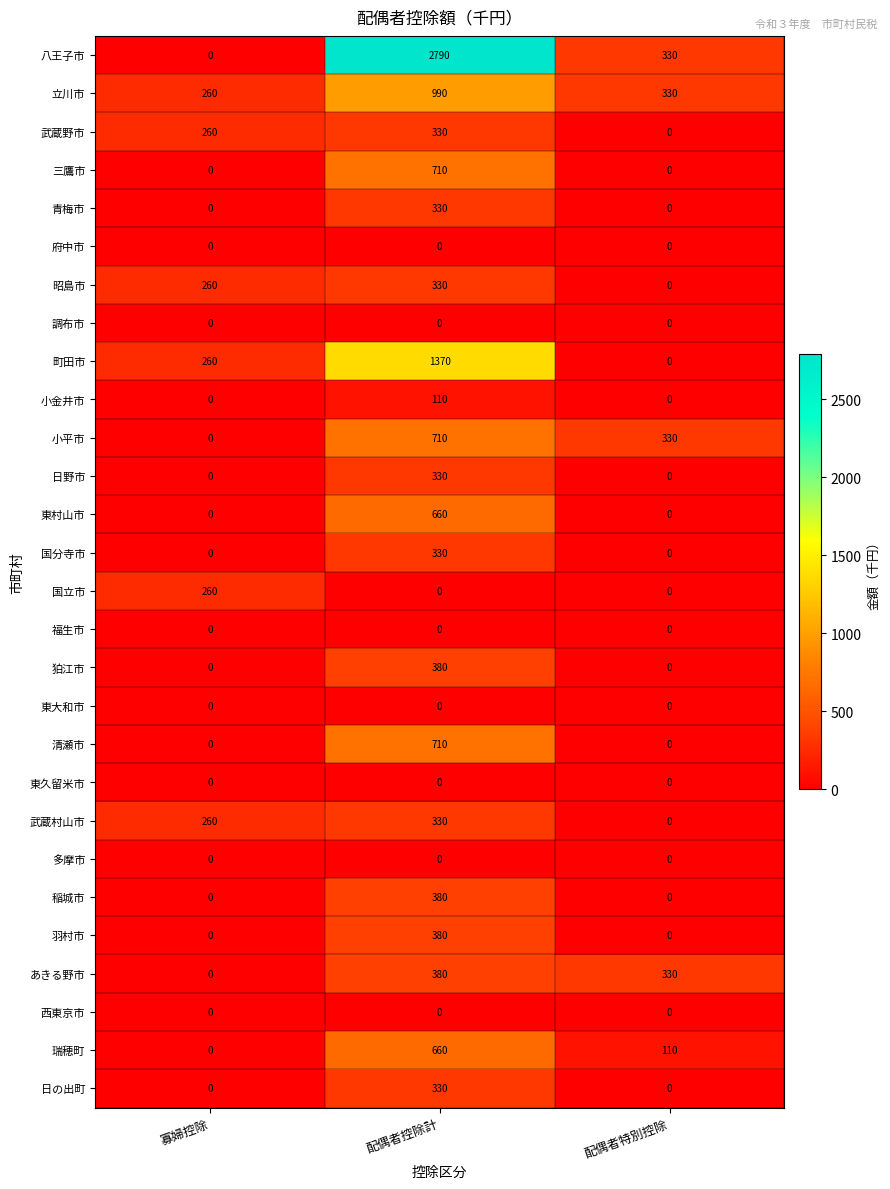

Which category has the highest value across all series?

配偶者控除計